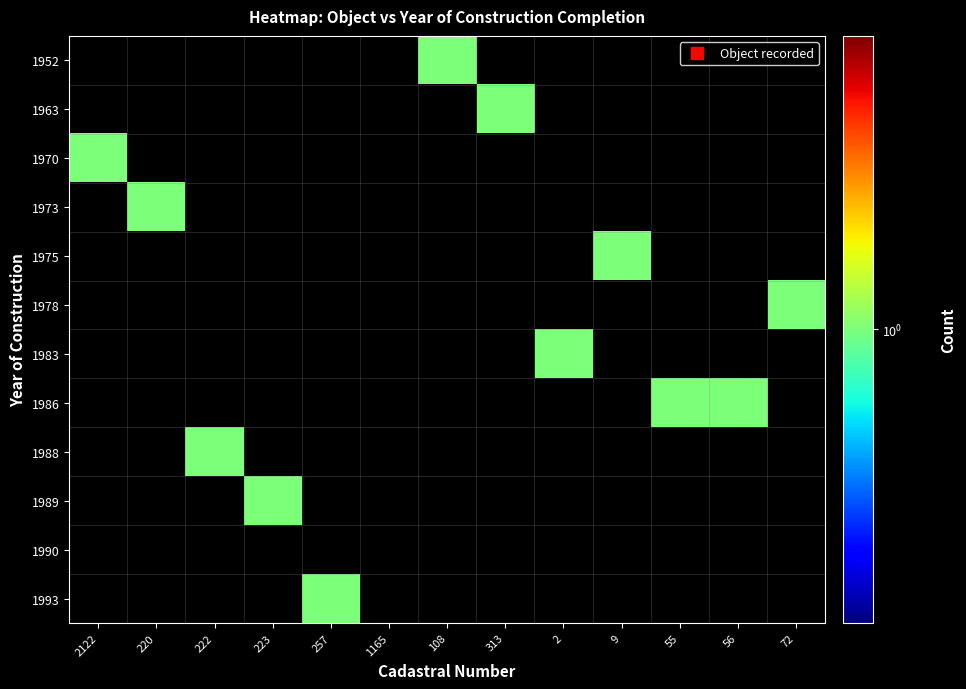

Which category has the lowest value across all series?

108